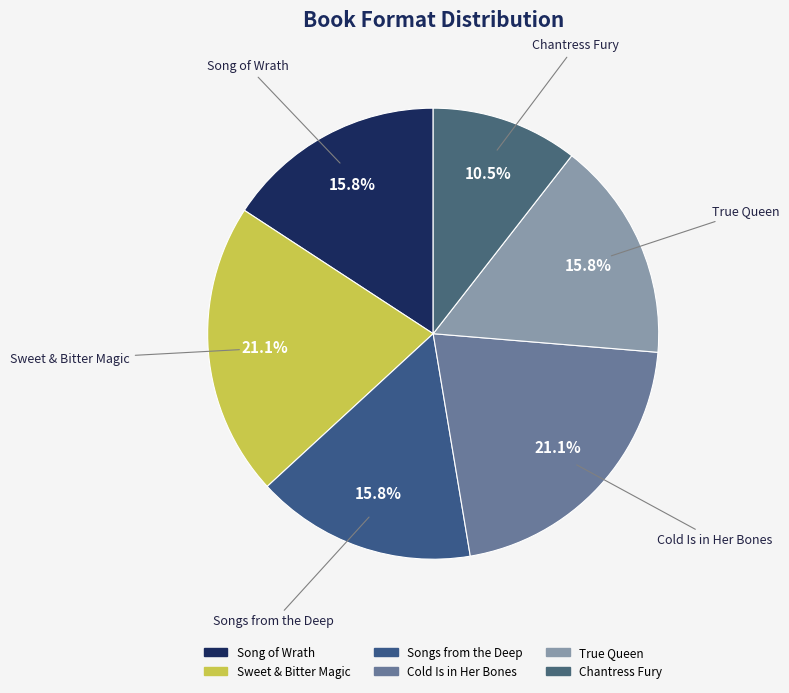

Which has a higher value, Cold Is in Her Bones or Song of Wrath?

Cold Is in Her Bones